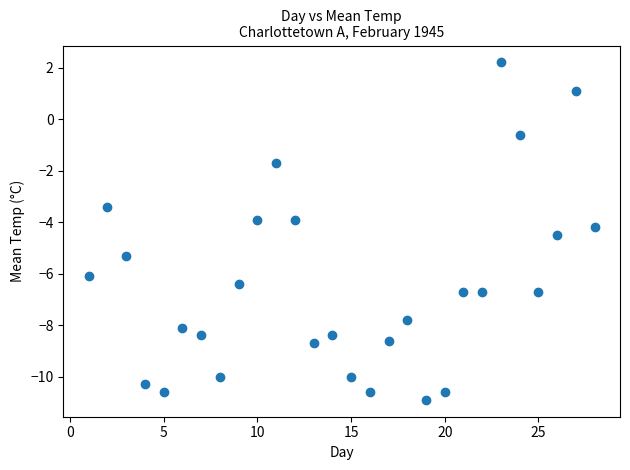

What is the range of X values (max minus min)?

27.0